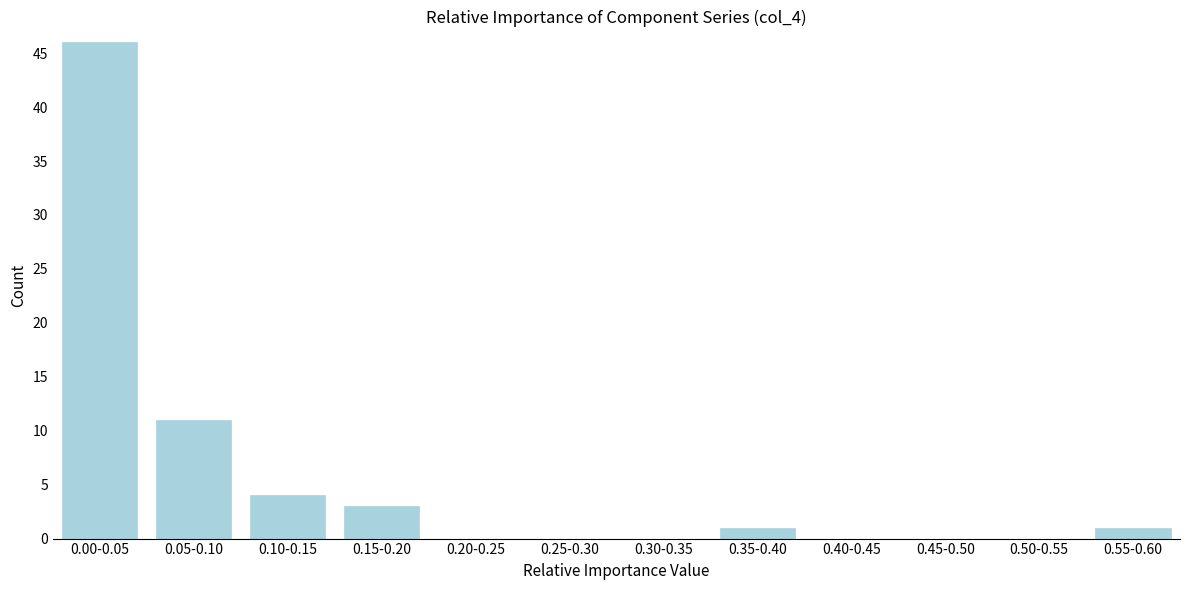

Reading right to left, transcribe all the data shown in this chart.

0.55-0.60=1	0.50-0.55=0	0.45-0.50=0	0.40-0.45=0	0.35-0.40=1	0.30-0.35=0	0.25-0.30=0	0.20-0.25=0	0.15-0.20=3	0.10-0.15=4	0.05-0.10=11	0.00-0.05=46